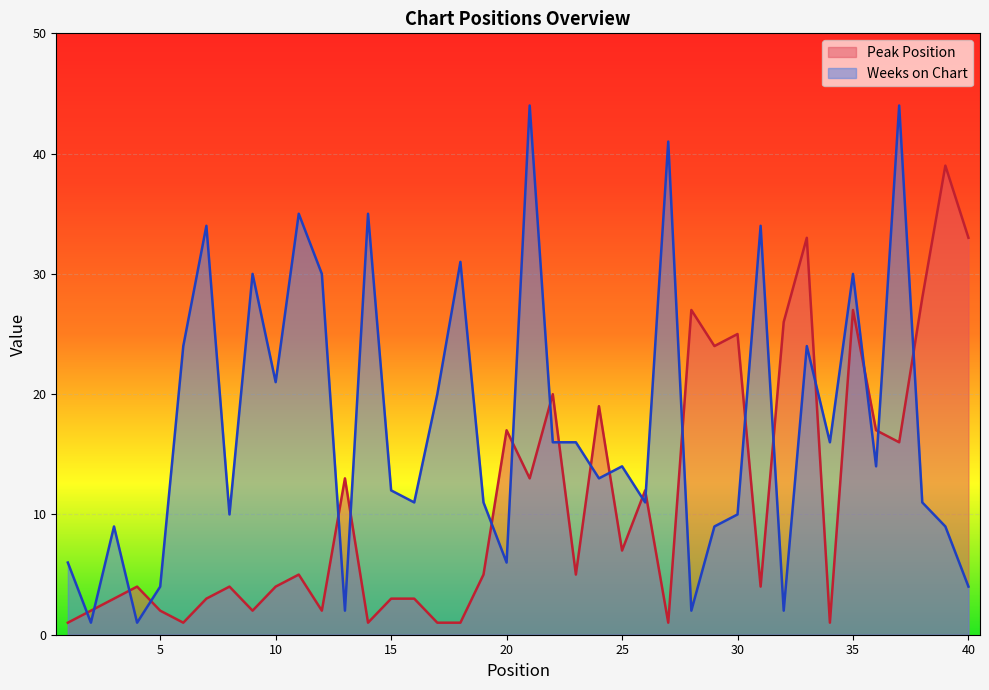

Rank the series at 29 from lowest to highest value.

Weeks on Chart, Peak Position